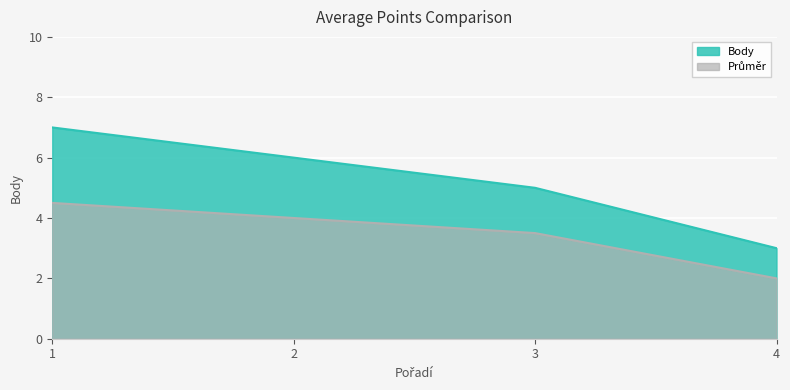

Where does the data first go above 6?

1